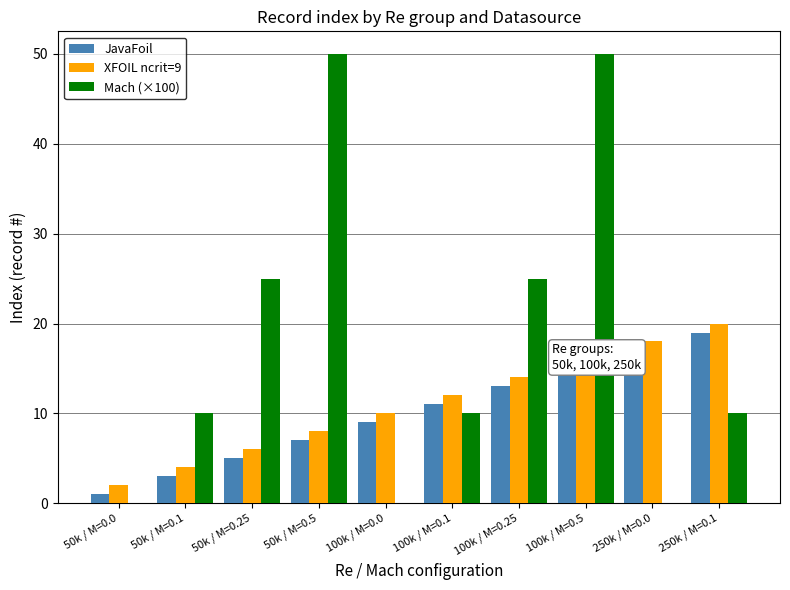

Which series has the largest total across all categories?

Mach (×100)